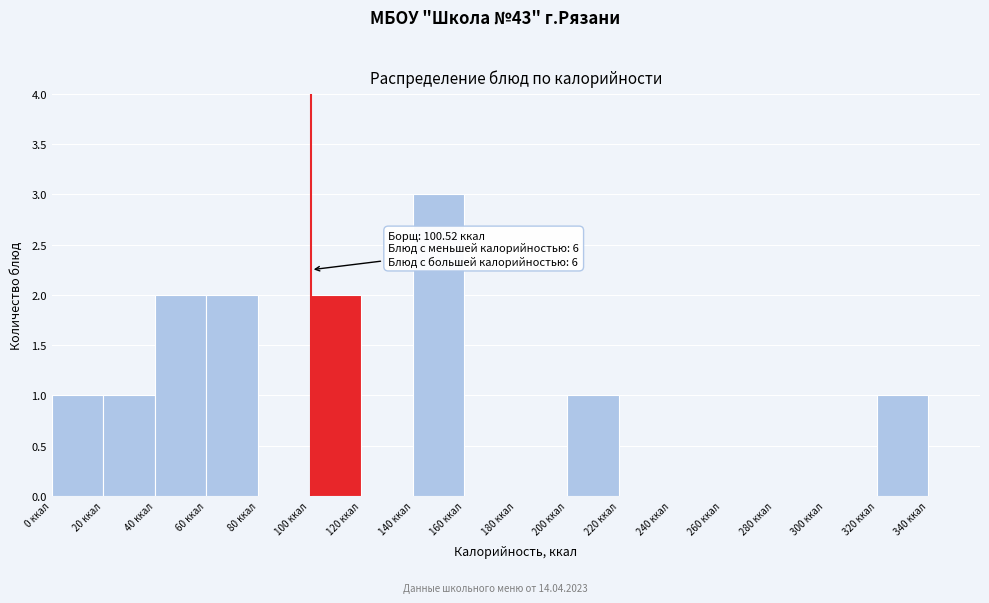

Over which range of the x-axis is the bar tallest?

140 to 160